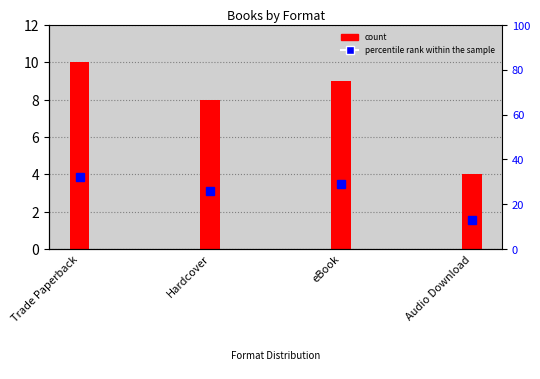

Rank the categories by count value from lowest to highest.

Audio Download, Hardcover, eBook, Trade Paperback